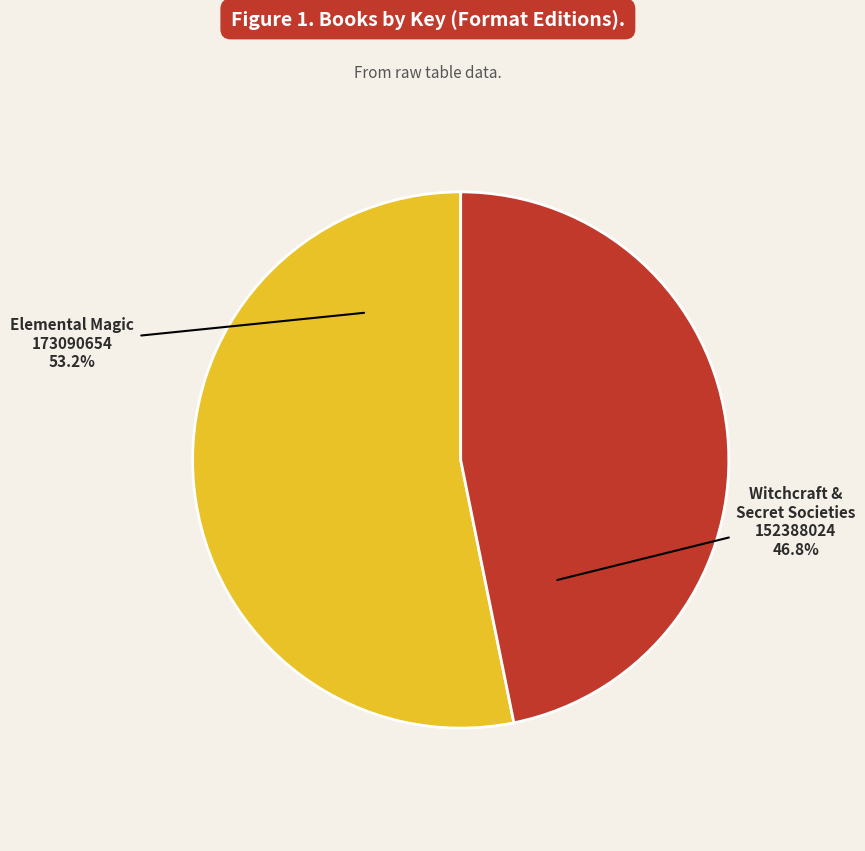

To the nearest percent, what is the difference between the largest and smallest slice percentages?

6%